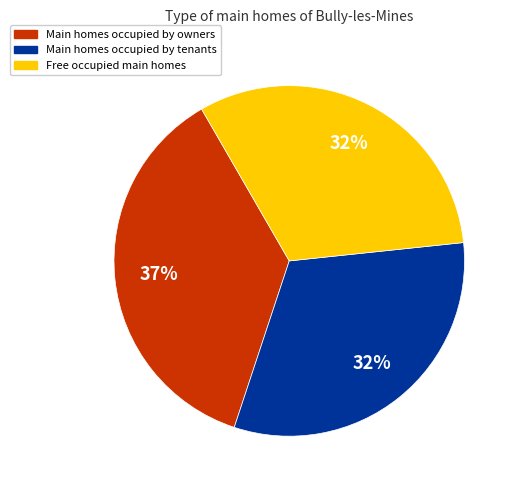

Is there a majority slice in this chart?

No